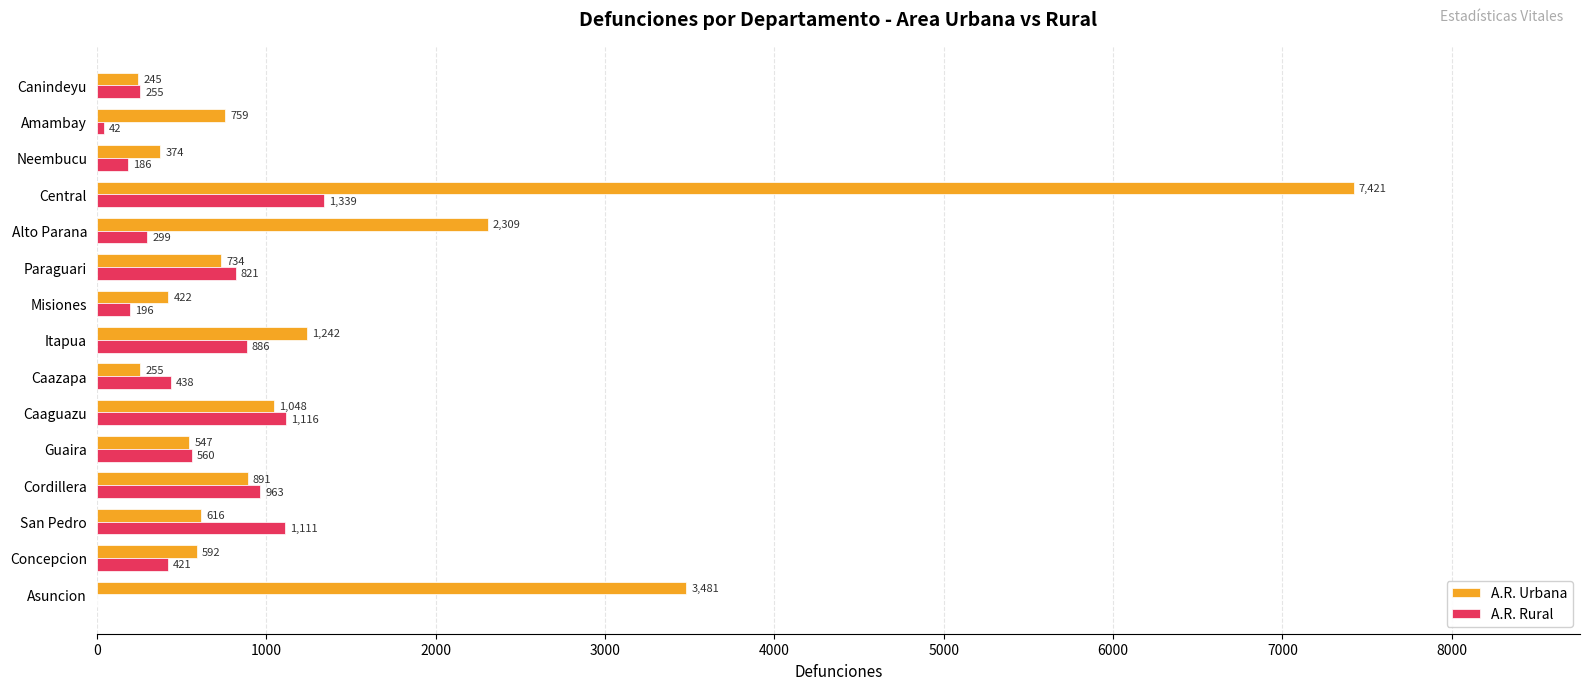

What value does the A.R. Rural series have at Itapua?

886